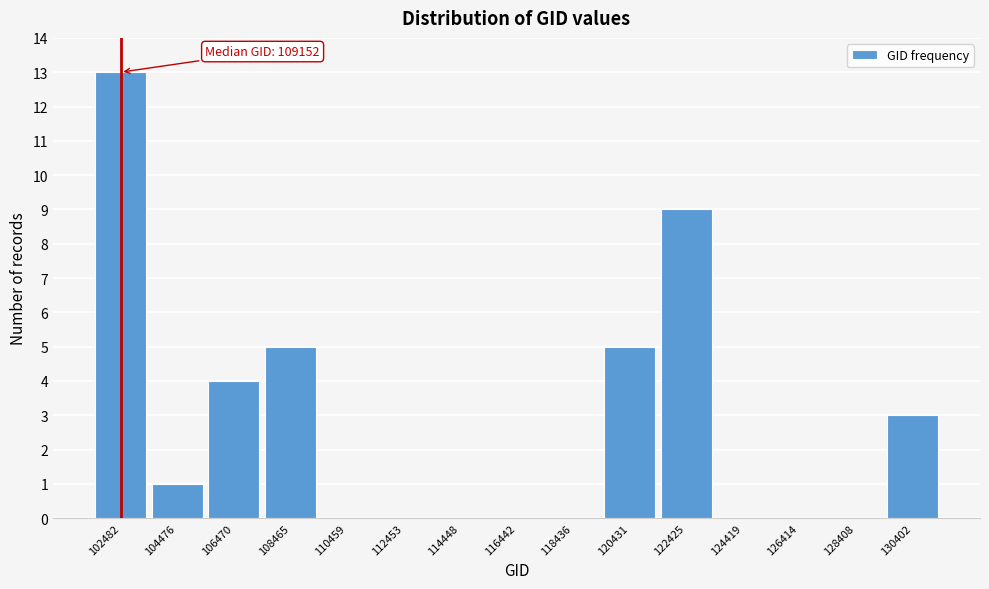

Reading left to right, what are all the values shown in this chart?

102482=13	104476=1	106470=4	108465=5	110459=0	112453=0	114448=0	116442=0	118436=0	120431=5	122425=9	124419=0	126414=0	128408=0	130402=3